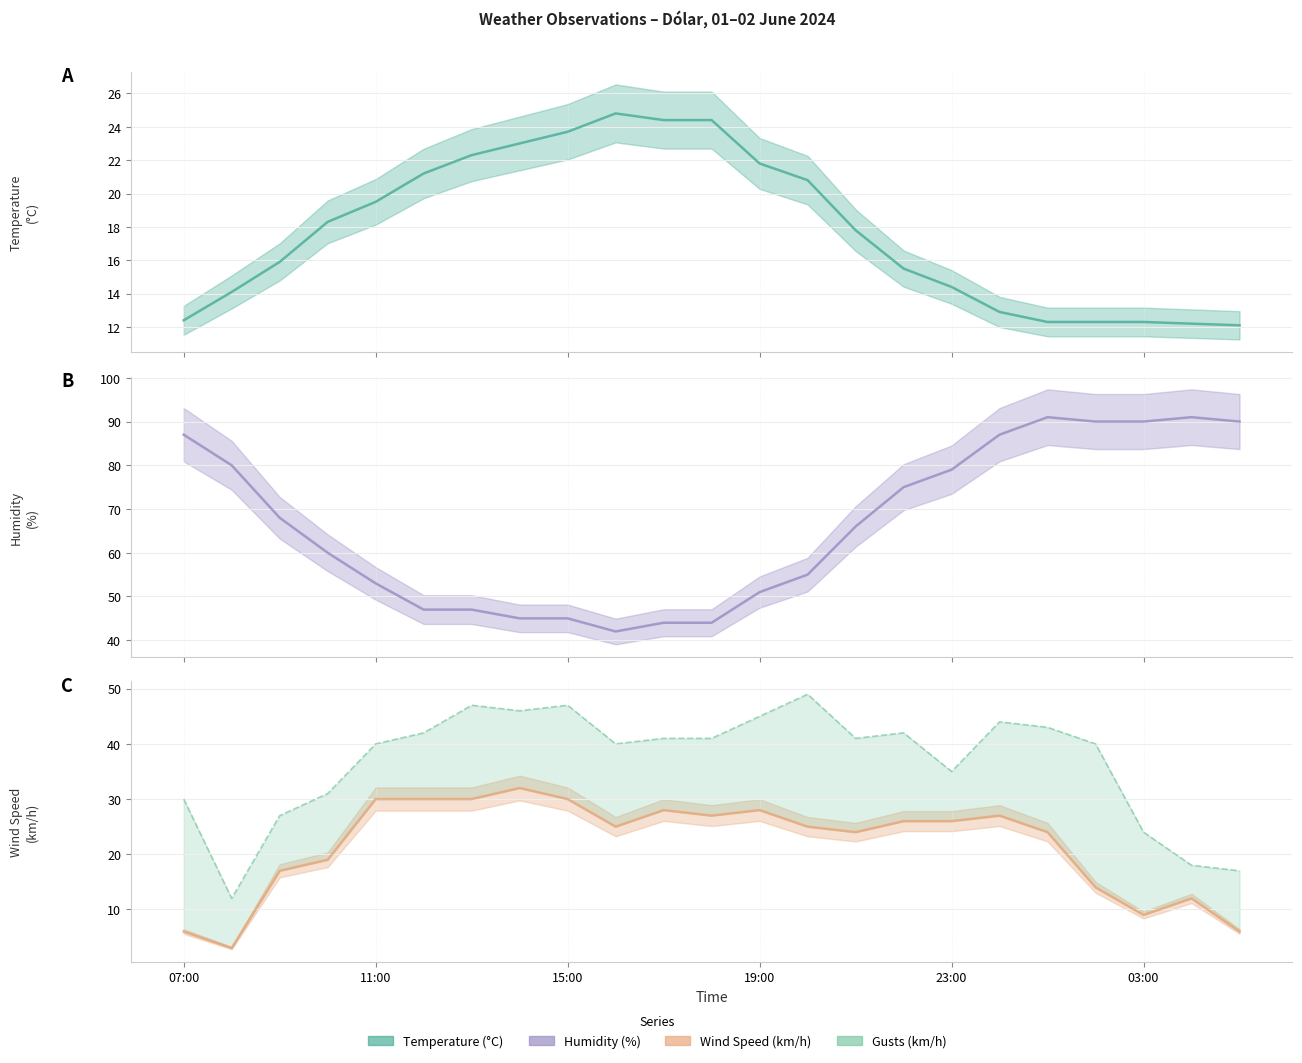

True or false: Humidity (%) (central) has a value of 42.0 at 9.

True